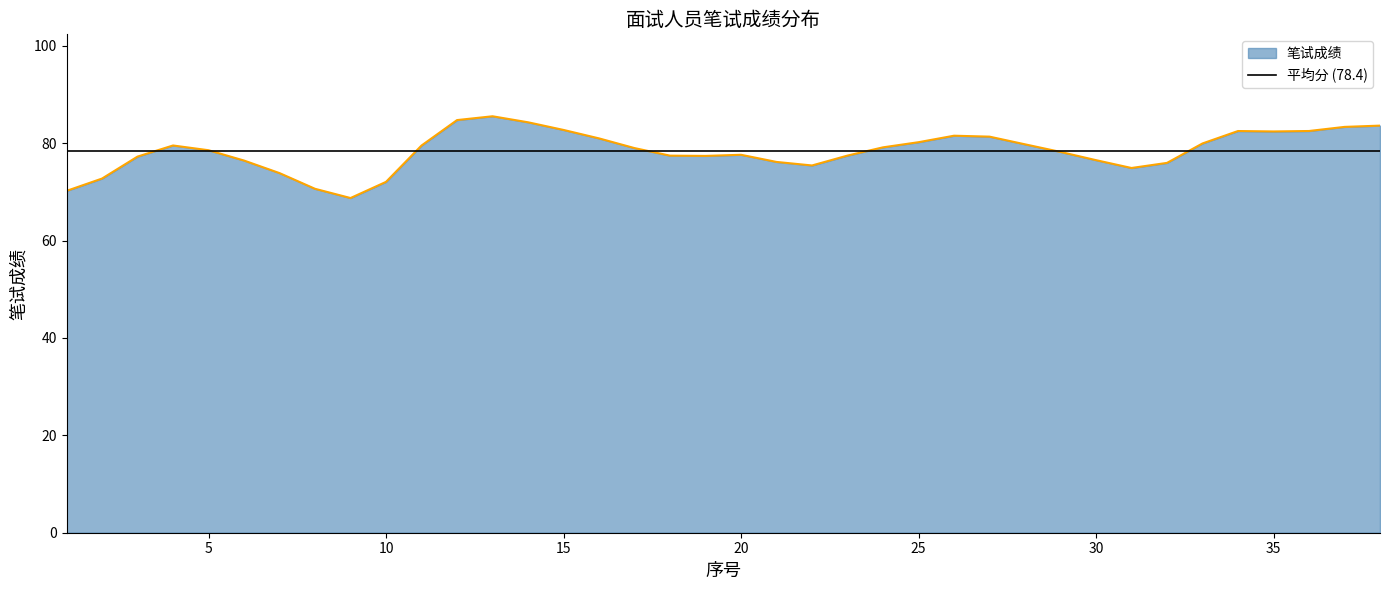

What is the minimum value for 笔试成绩?

68.7